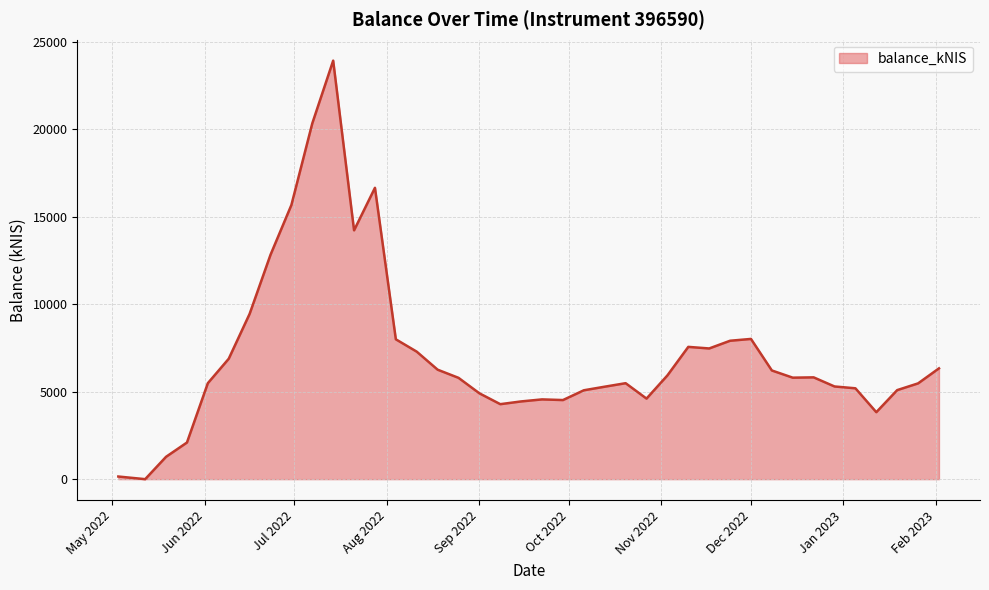

What is the difference between the maximum and minimum values?

23929.3